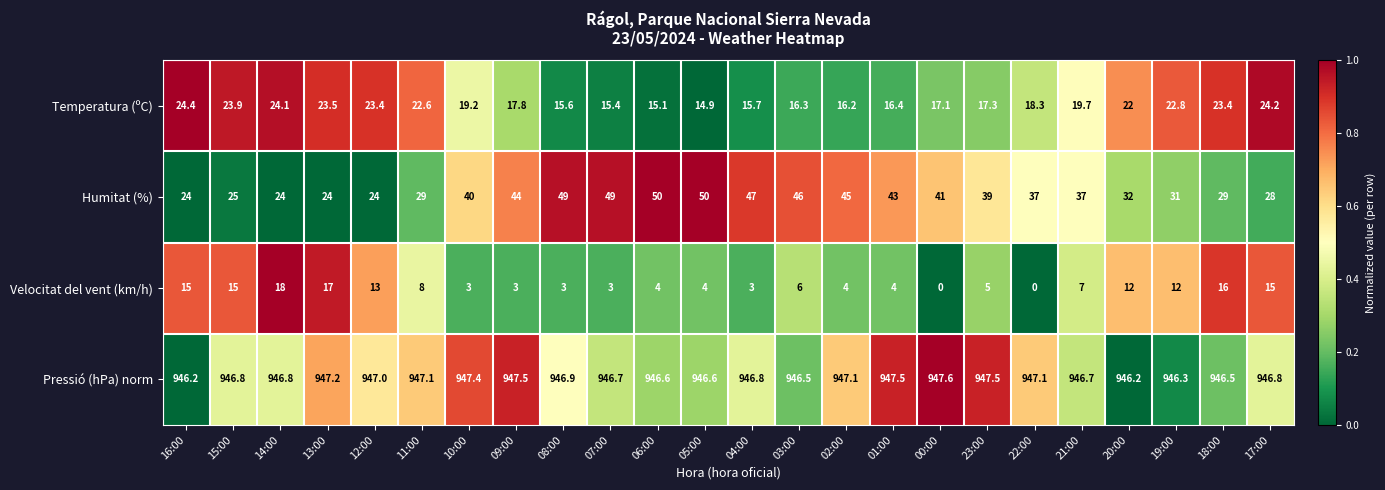

What is the maximum value shown in the chart?

947.6